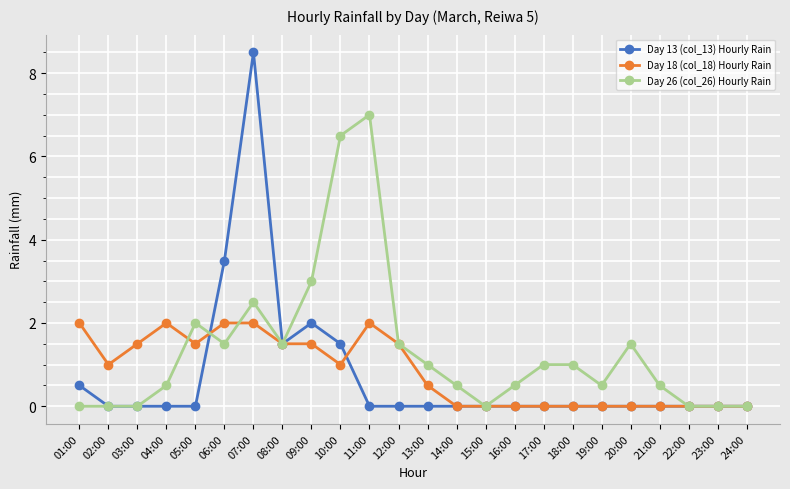

What is the approximate value of Day 18 (col_18) Hourly Rain at 12:00?

1.5